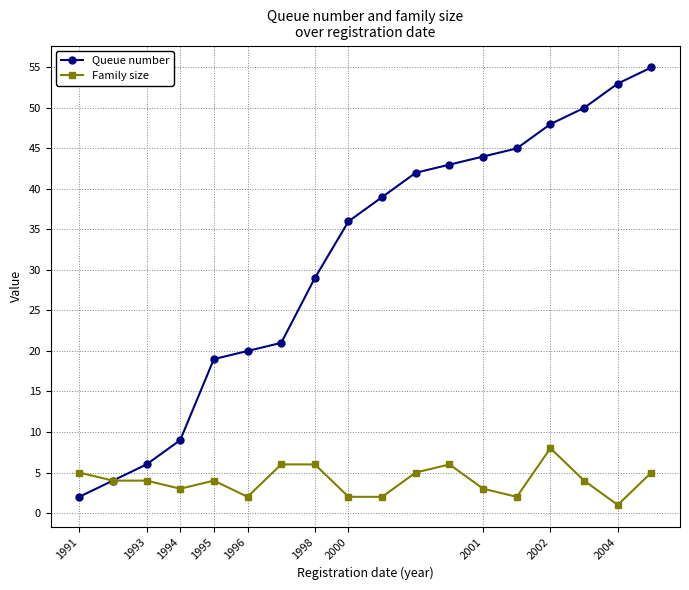

What is the greatest value displayed?

55